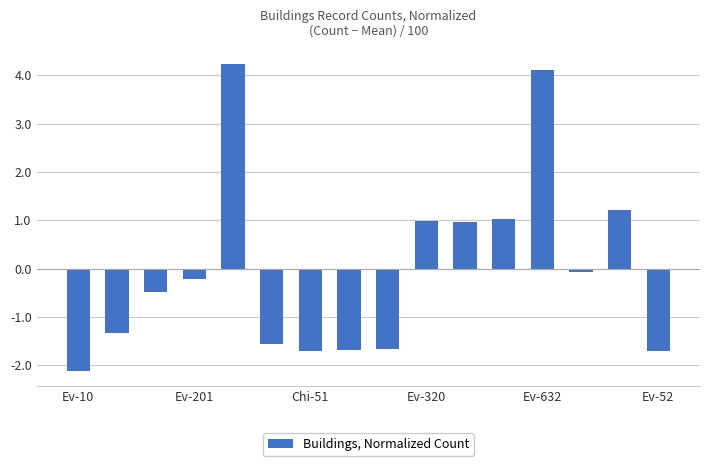

What is the value of the 9th bar from the left?

-1.7